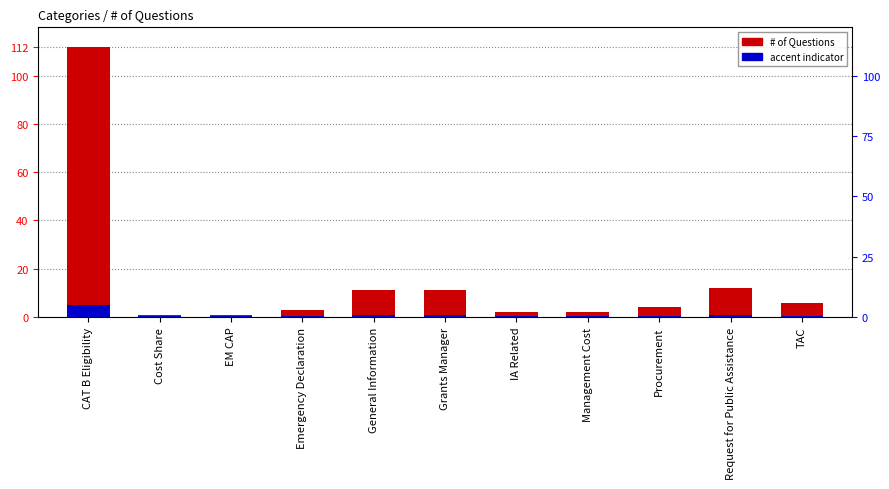

Reading left to right, what are all the values shown in this chart?

# of Questions: CAT B Eligibility=112.0	Cost Share=1.0	EM CAP=1.0	Emergency Declaration=3.0	General Information=11.0	Grants Manager=11.0	IA Related=2.0	Management Cost=2.0	Procurement=4.0	Request for Public Assistance=12.0	TAC=6.0
accent indicator: CAT B Eligibility=4.8	Cost Share=0.3	EM CAP=0.3	Emergency Declaration=0.4	General Information=0.7	Grants Manager=0.7	IA Related=0.4	Management Cost=0.4	Procurement=0.5	Request for Public Assistance=0.8	TAC=0.5